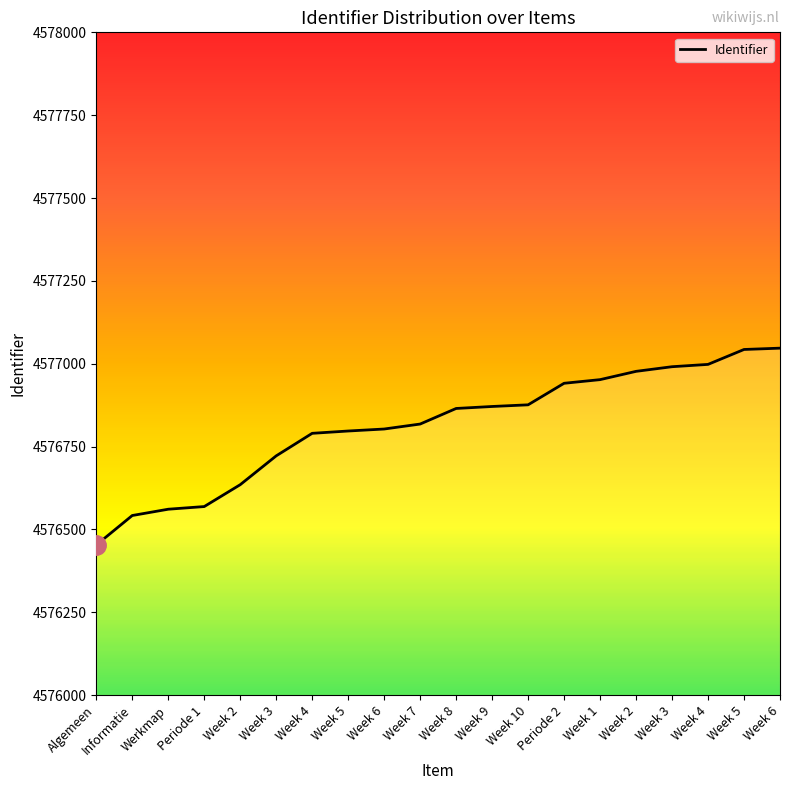

Reading left to right, extract all data points from this chart.

4576453	4576542	4576561	4576569	4576635	4576722	4576790	4576797	4576803	4576818	4576865	4576871	4576876	4576941	4576952	4576977	4576991	4576998	4577043	4577047